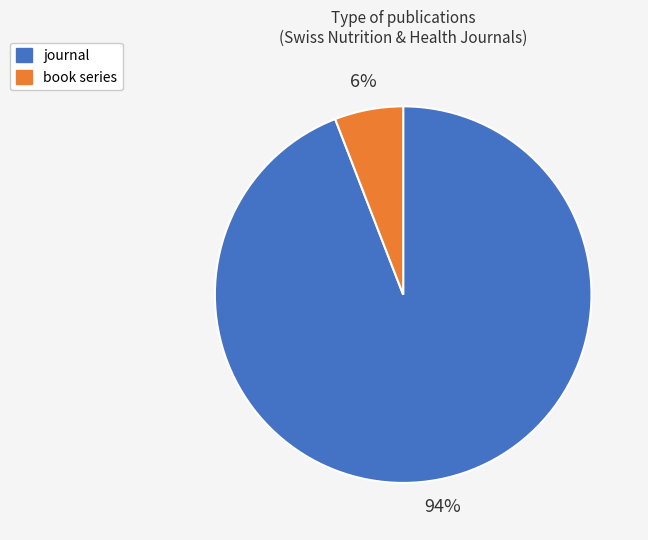

To the nearest percent, what is the difference between the journal and book series slice percentages?

88%